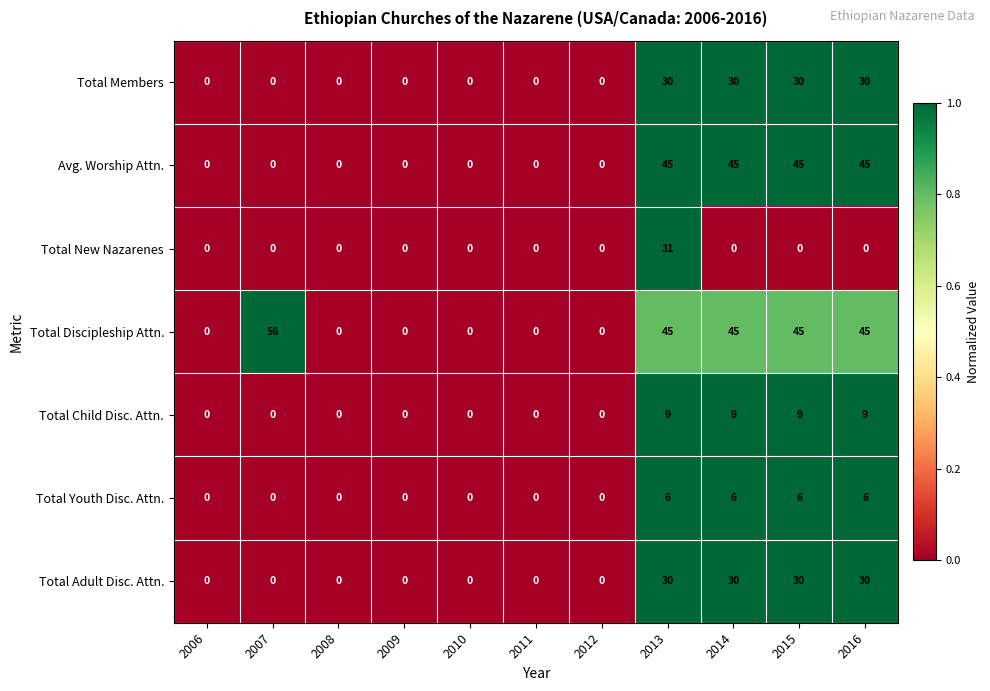

How many series are shown in this chart?

7